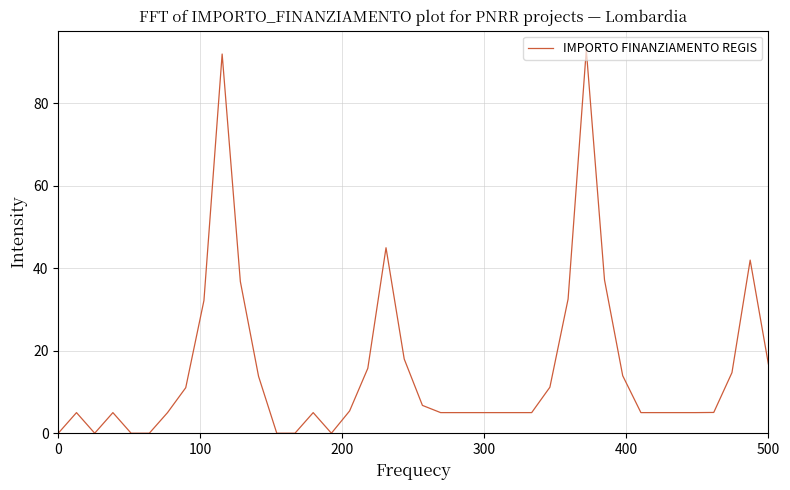

What is the maximum value shown in the chart?

93.0